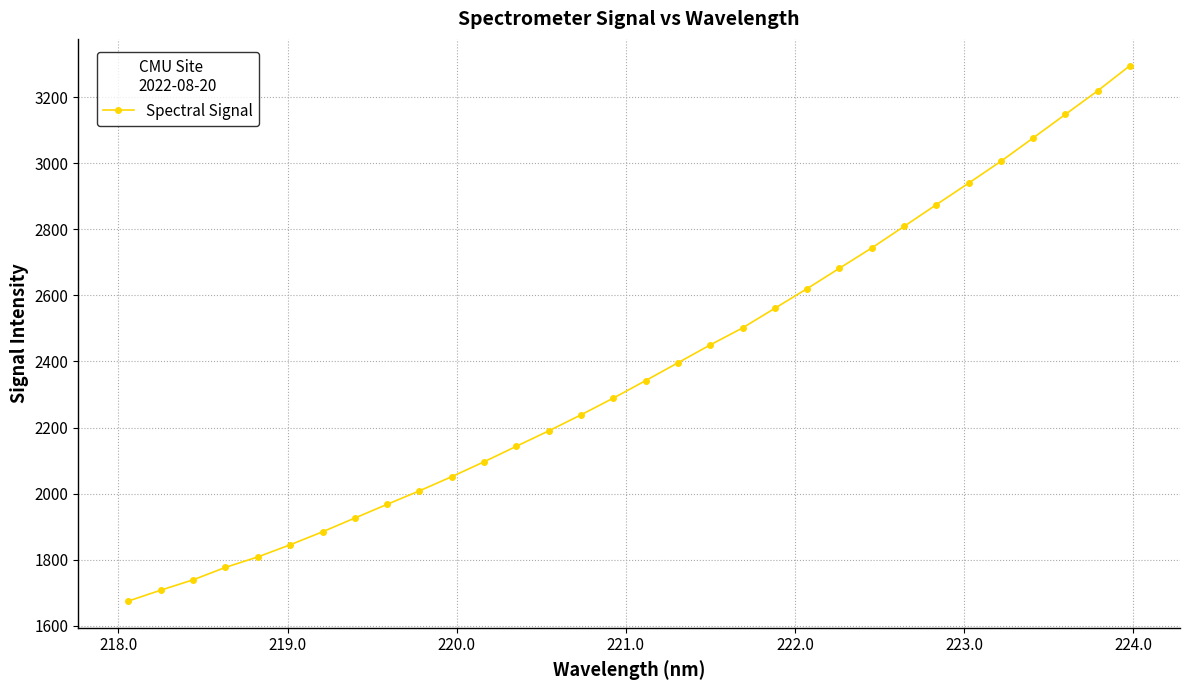

What is the value of the 29th point from the left?

3076.2